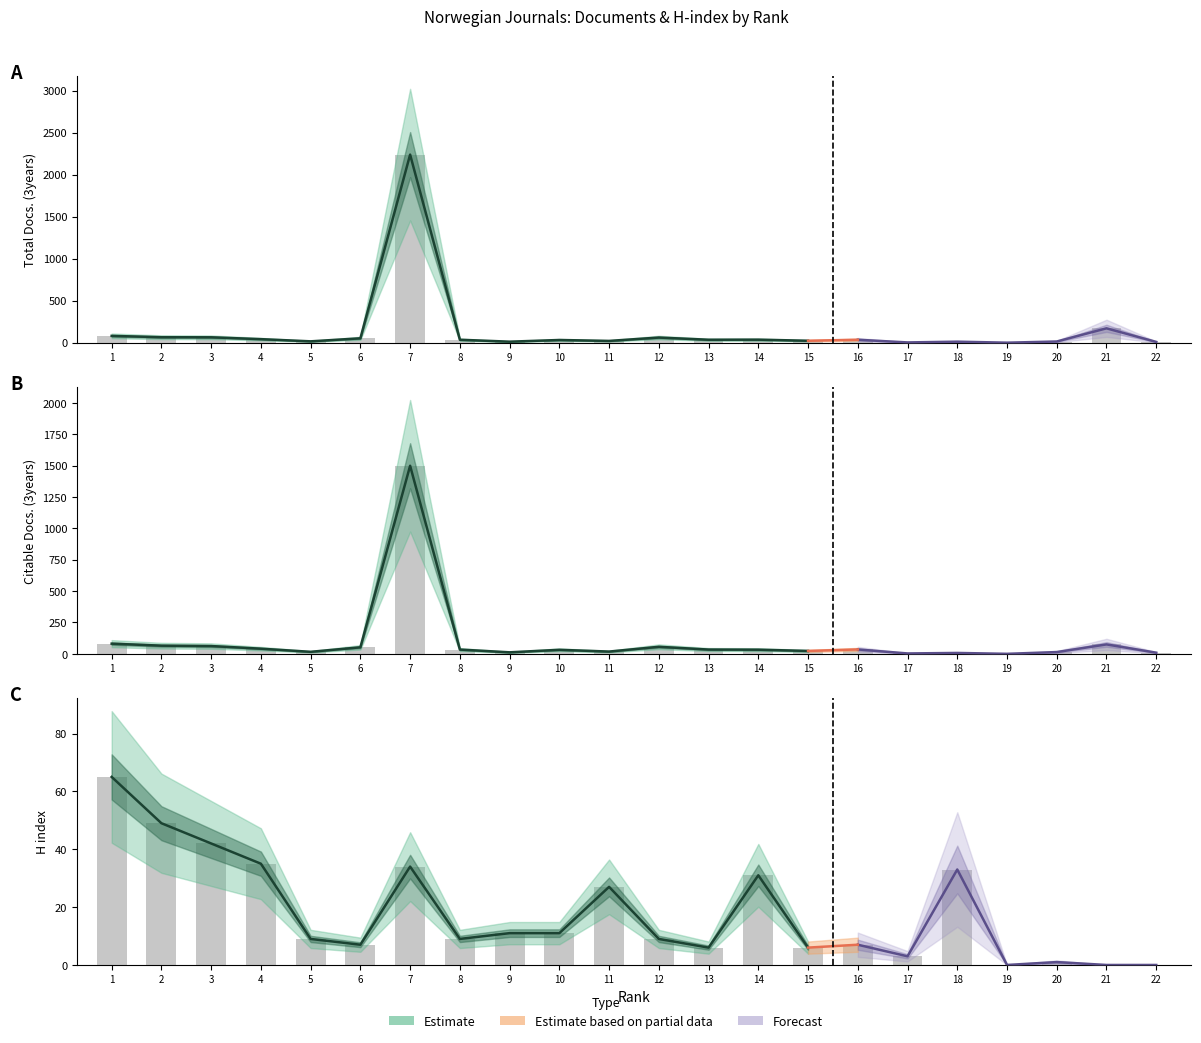

The H index series shows 7 at 16. True or false?

True